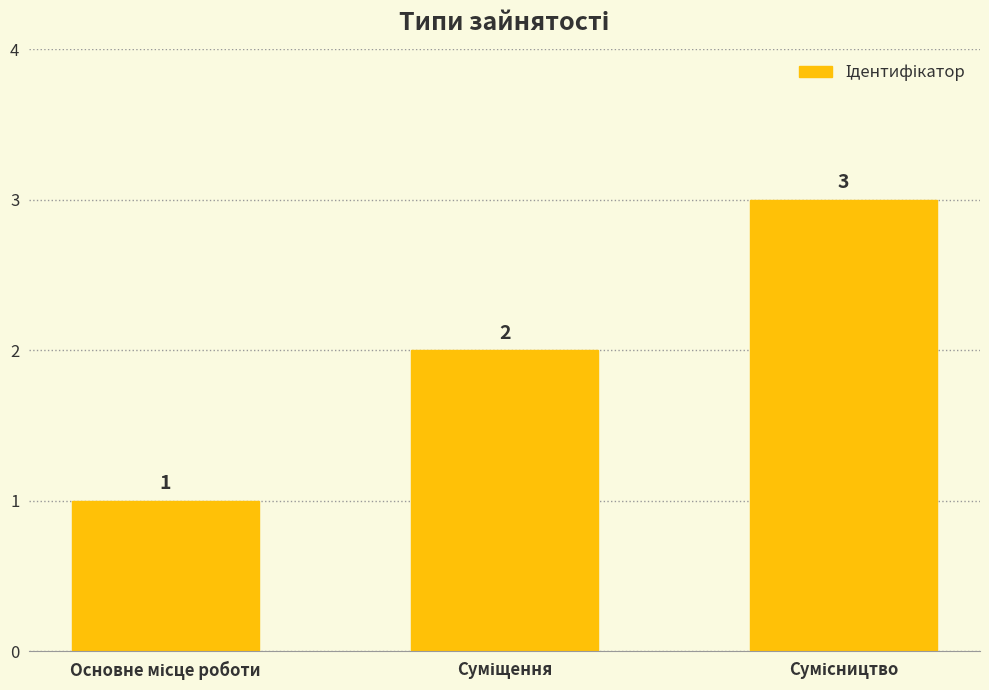

Count the values in the range 1 to 3.

3